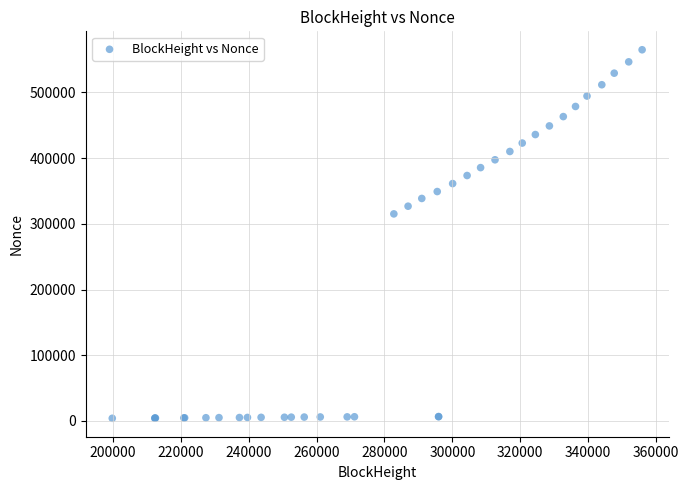

What Y value in the scatter plot is closest to 284463?

315110